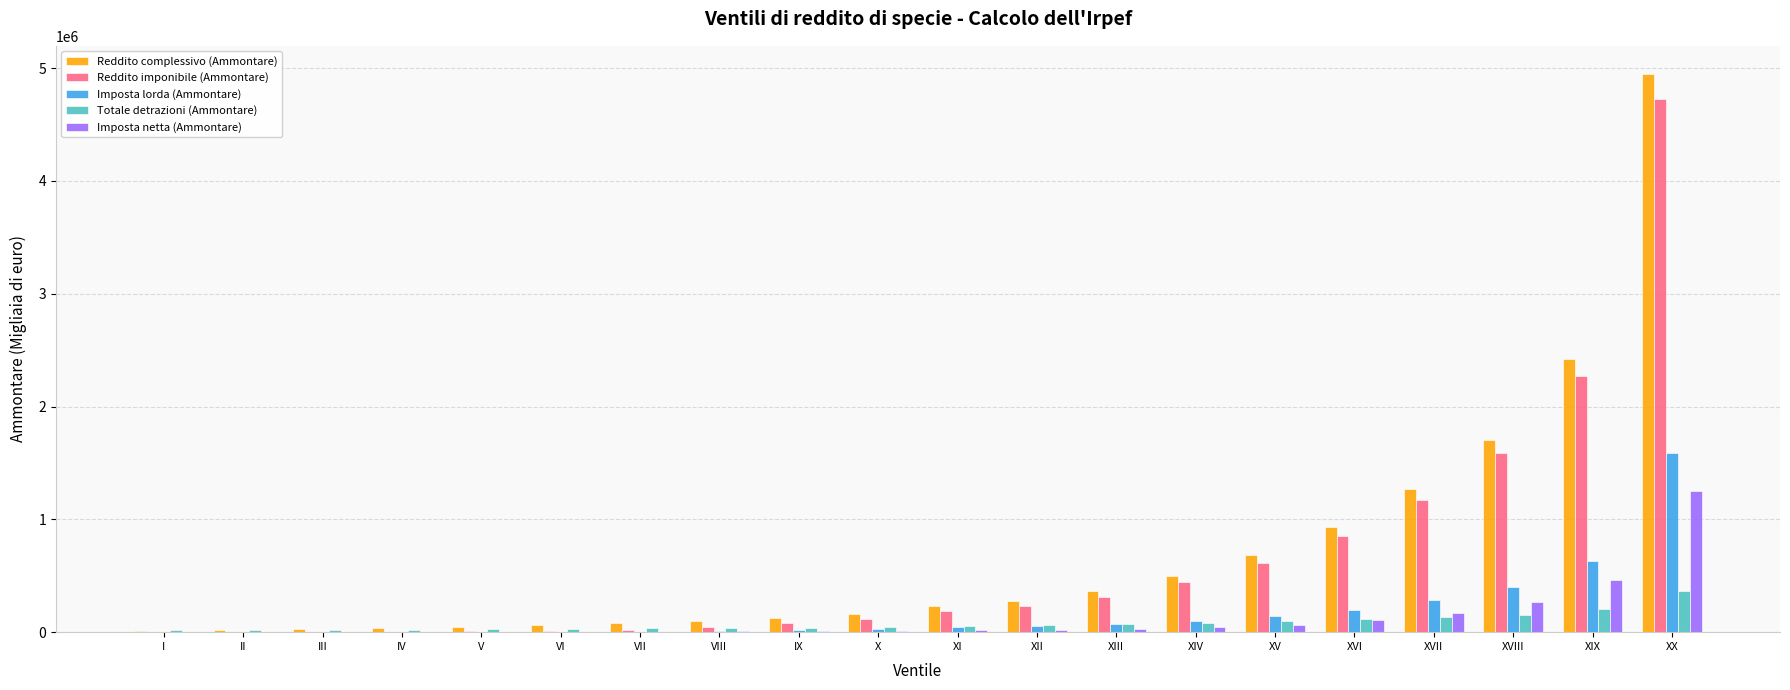

Is it true that Imposta netta (Ammontare) equals 108207 at XVI?

True